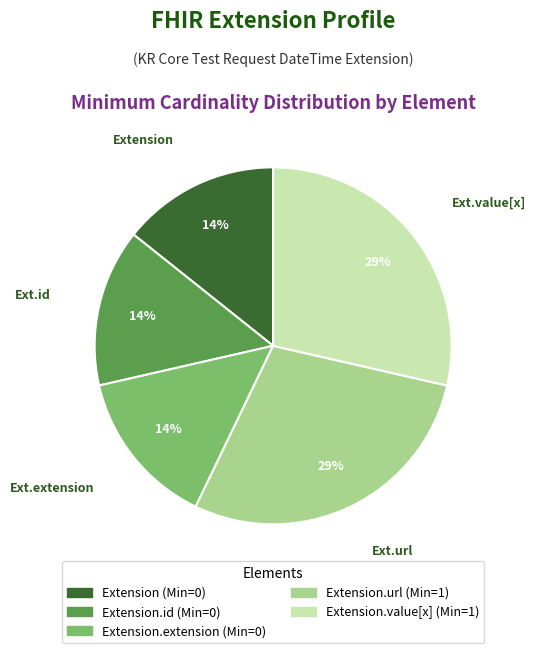

Does any single category account for the majority?

No